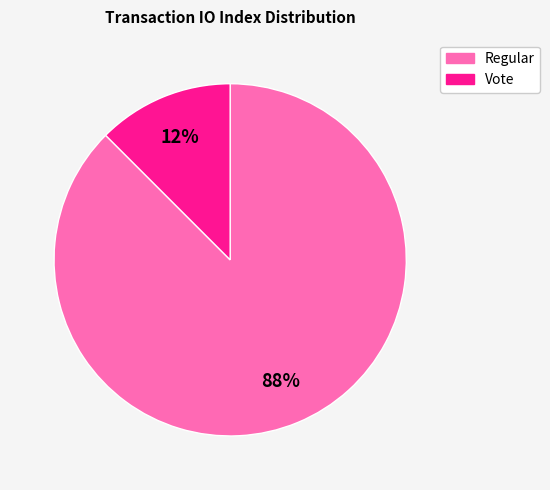

Between Regular and Vote, which is larger?

Regular